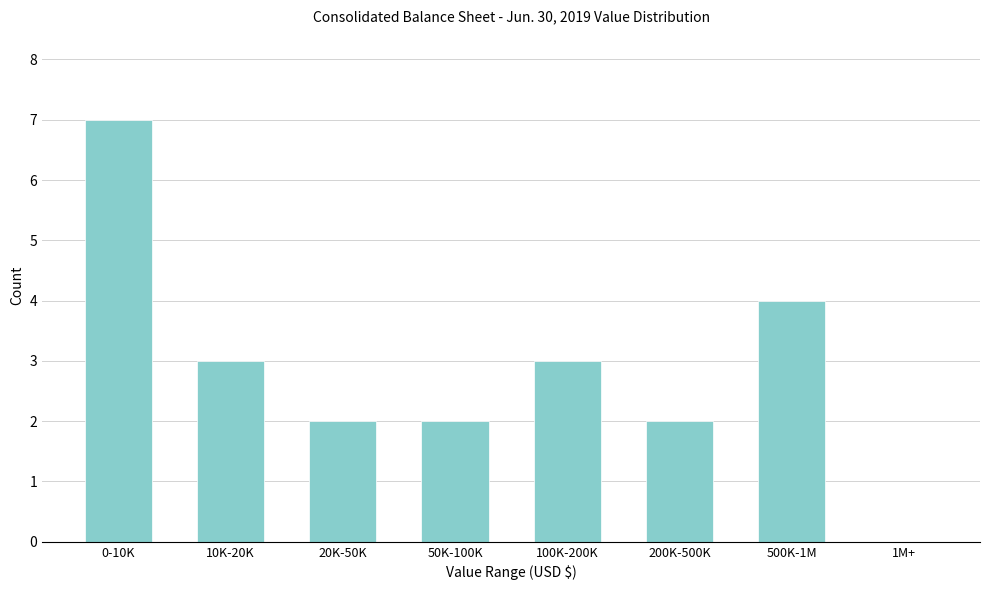

Reading left to right, what are all the values shown in this chart?

0-10K=7	10K-20K=3	20K-50K=2	50K-100K=2	100K-200K=3	200K-500K=2	500K-1M=4	1M+=0